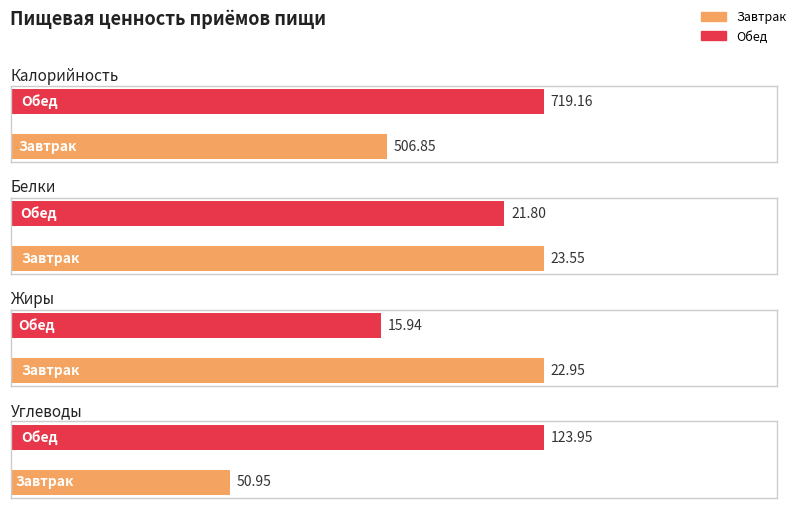

At Обед, list the series in order from largest to smallest.

Калорийность, Углеводы, Белки, Жиры